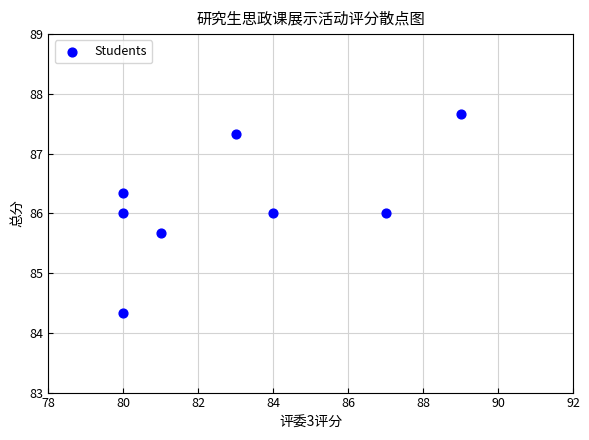

What is the range of X values (max minus min)?

9.0